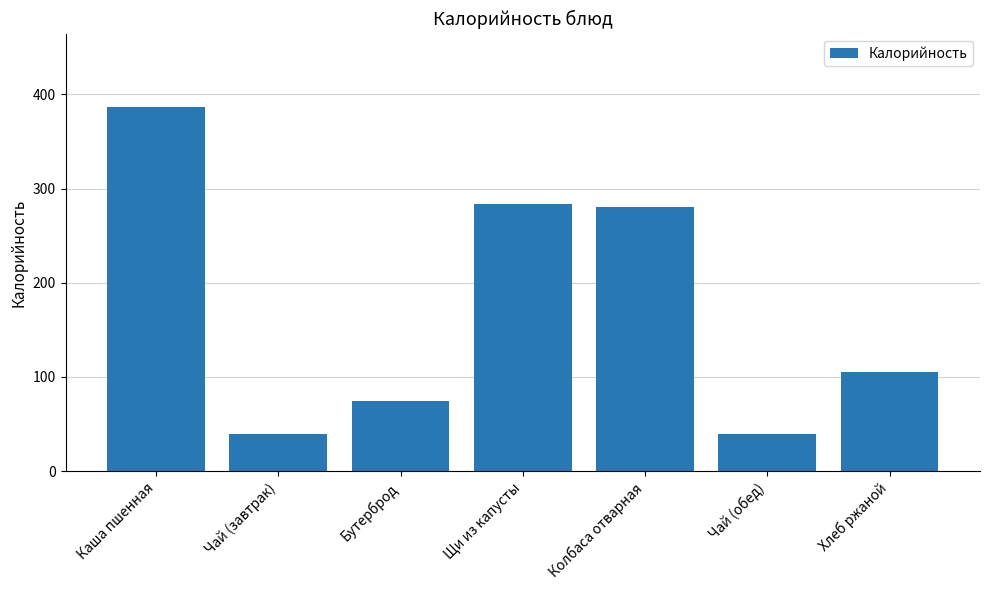

What is the value of the 2nd bar from the left?

40